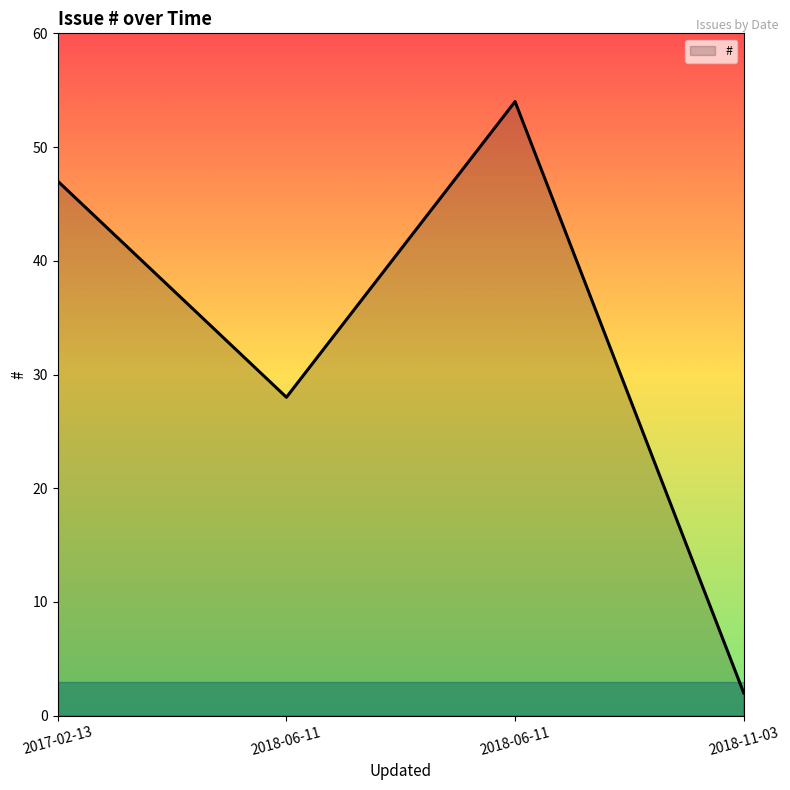

Does the chart display data point markers on the line(s)?

No